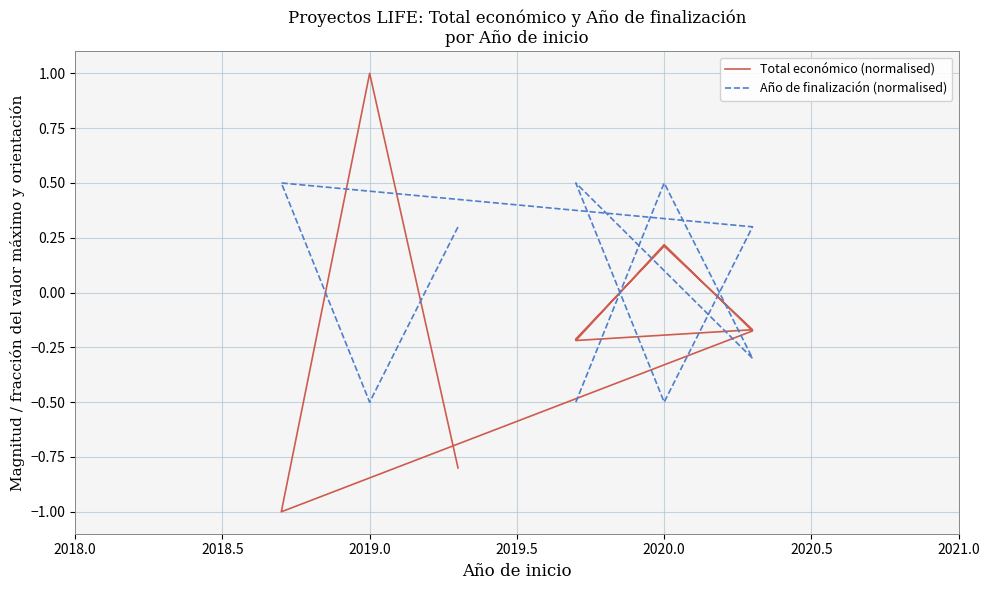

Does the chart have visible grid lines?

Yes